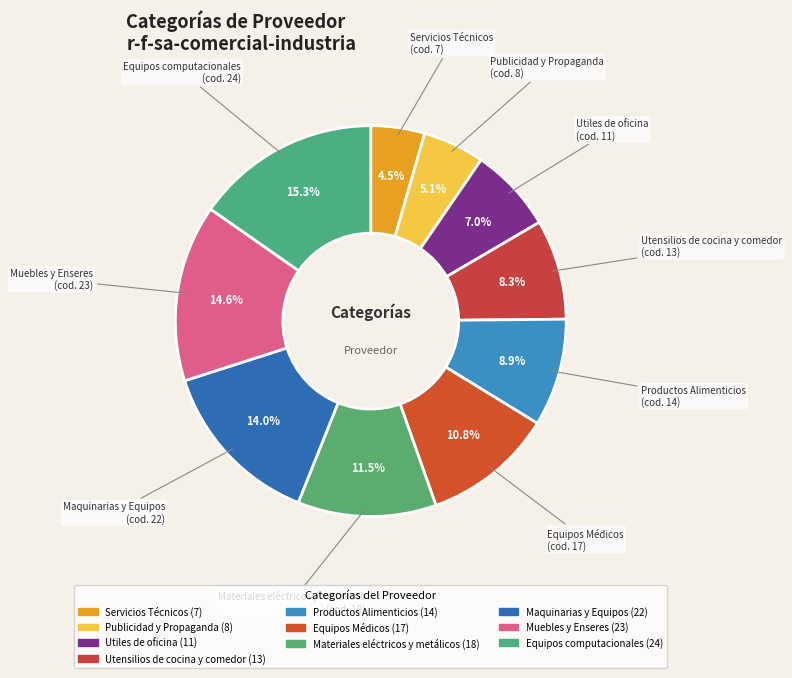

What is the change in value from Materiales eléctricos y metálicos to Muebles y Enseres?

+5